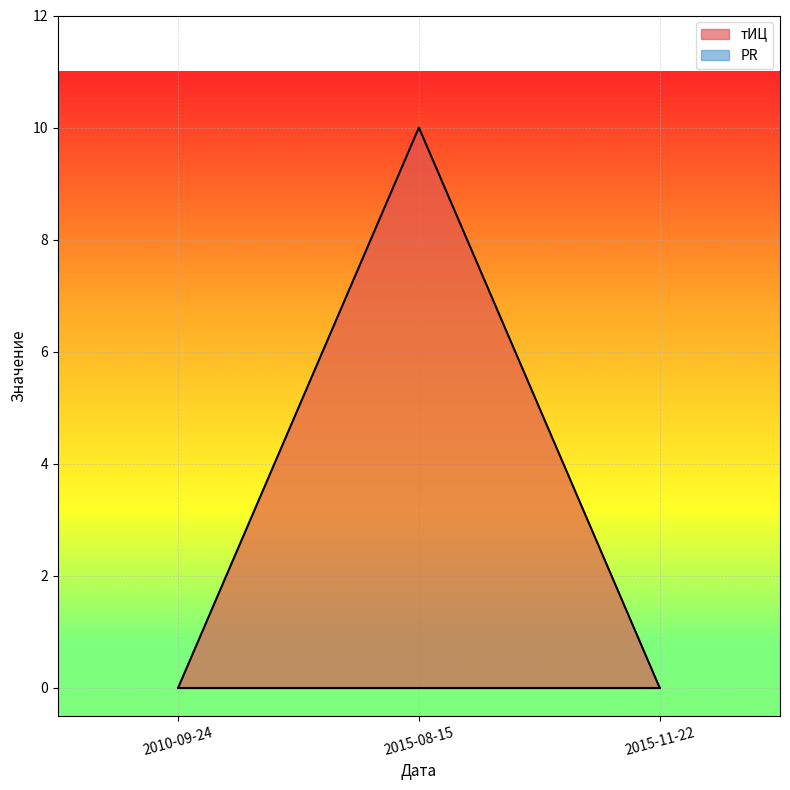

What is the label of the 1st point from the left?

2010-09-24